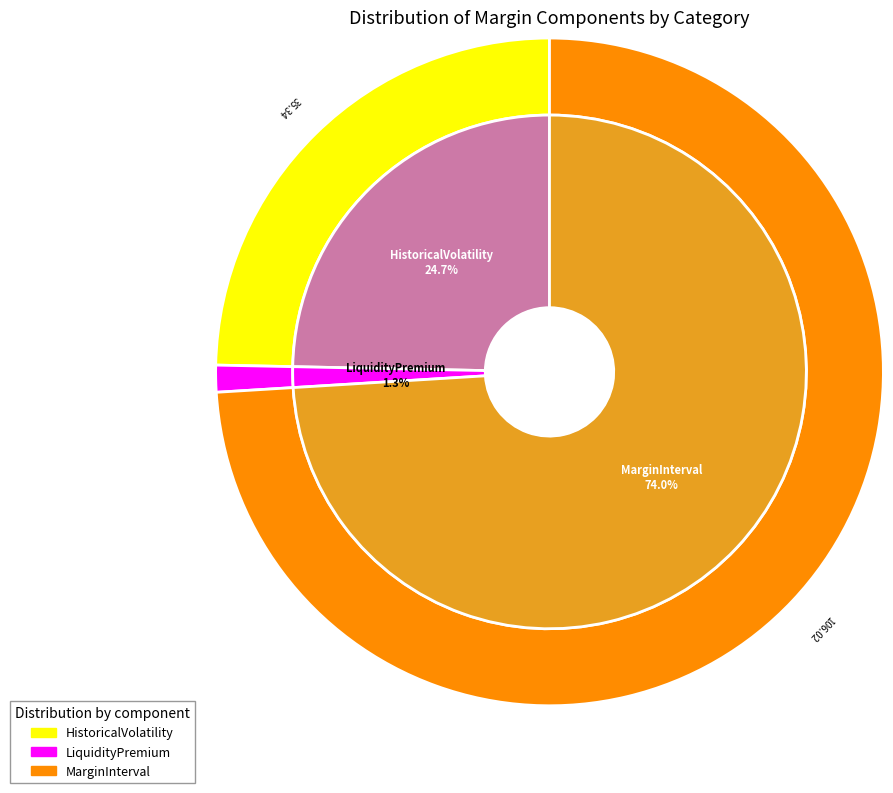

Is LiquidityPremium the majority of the pie?

No